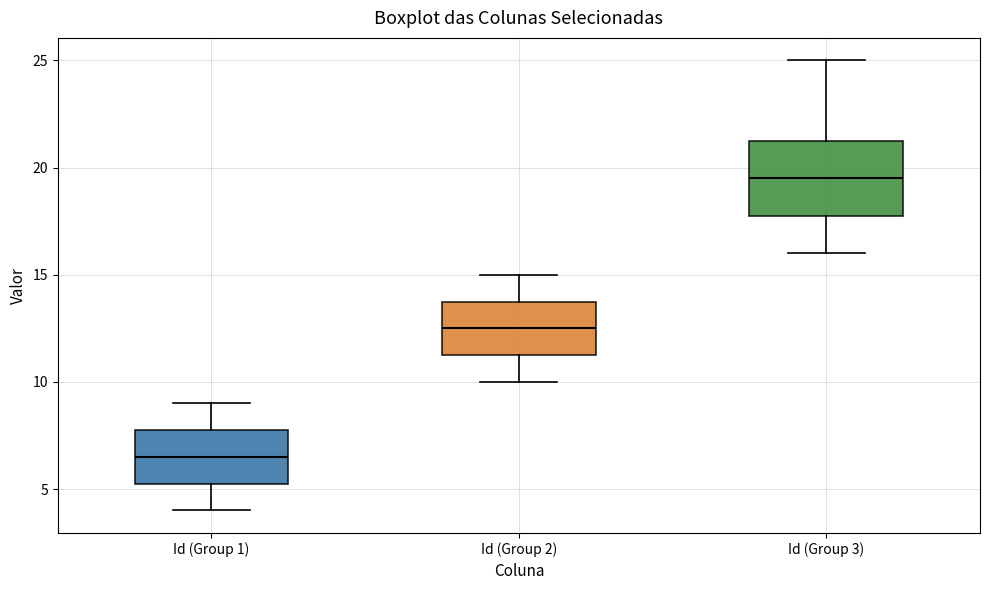

Where does the upper whisker of the box for Id (Group 2) end on the y-axis? The values are not printed on the chart, so give them approximately, as read against the axis.

15.0